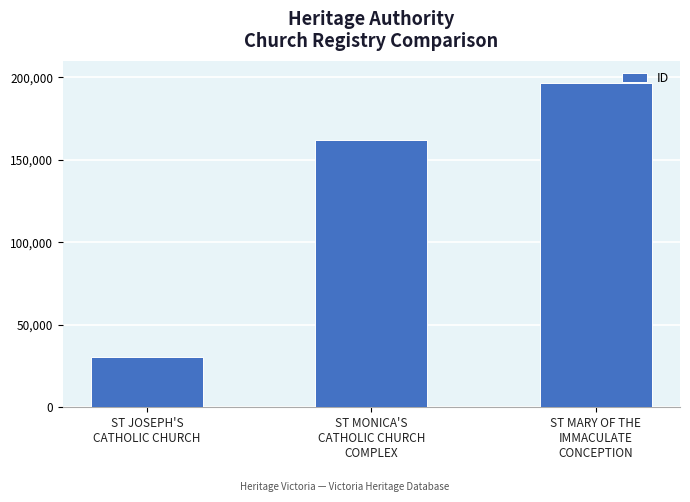

What is the change in value from ST JOSEPH'S
CATHOLIC CHURCH to ST MARY OF THE
IMMACULATE
CONCEPTION?

+165597